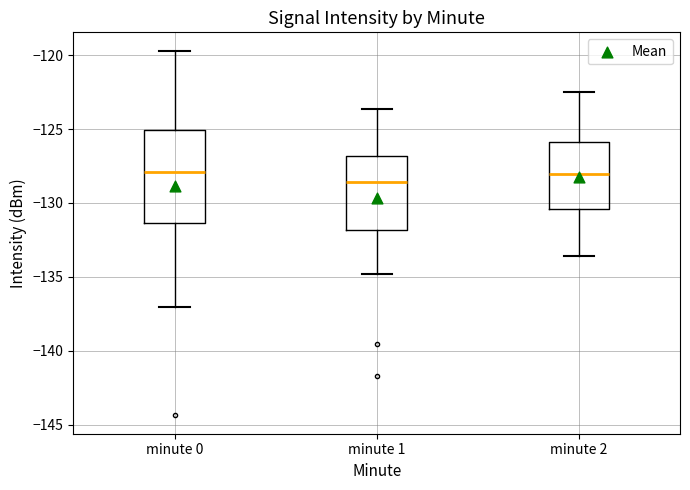

Which box's median line is the lowest?

minute 1